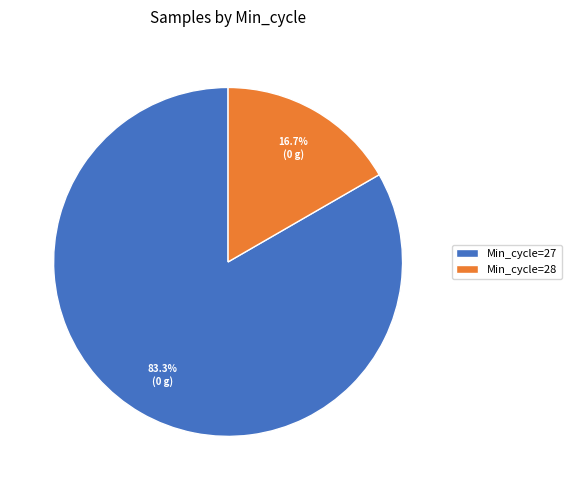

What is the ratio of the value at Min_cycle=27 to the value at Min_cycle=28?

5.0